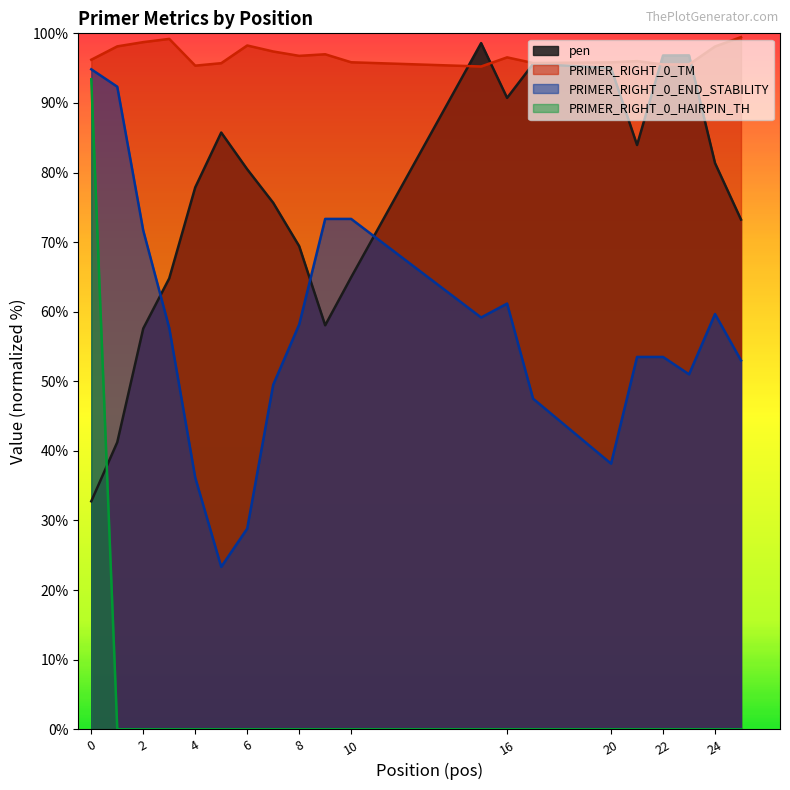

What is the sum of all pen values?

1520.6